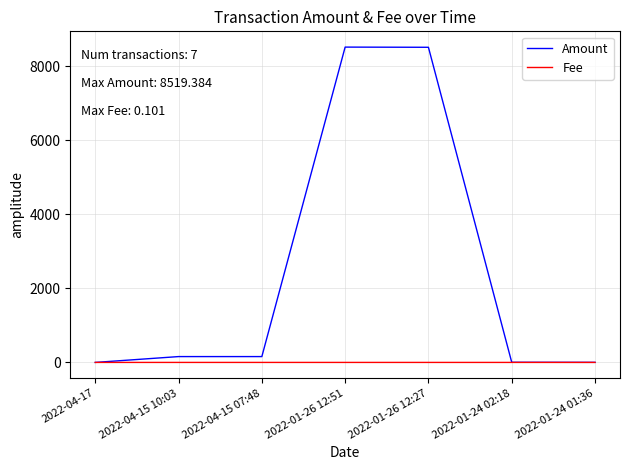

Rank the series by their average value, from highest to lowest.

Amount, Fee